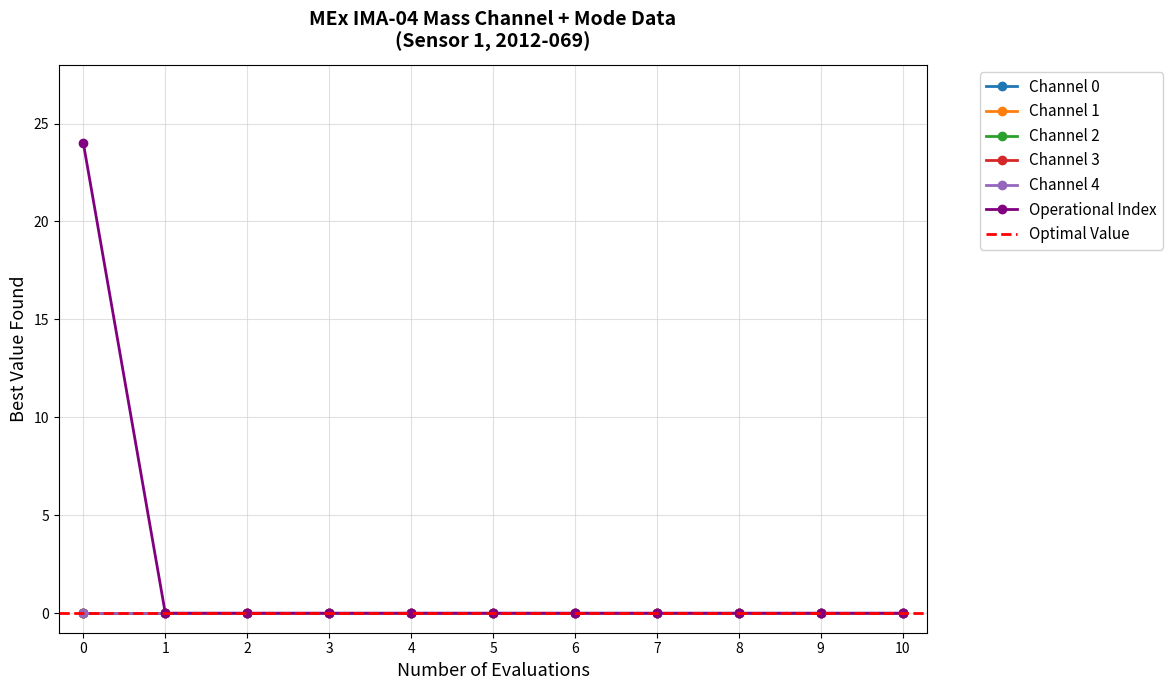

Between 0 and 9, which series saw the biggest shift?

Operational Index